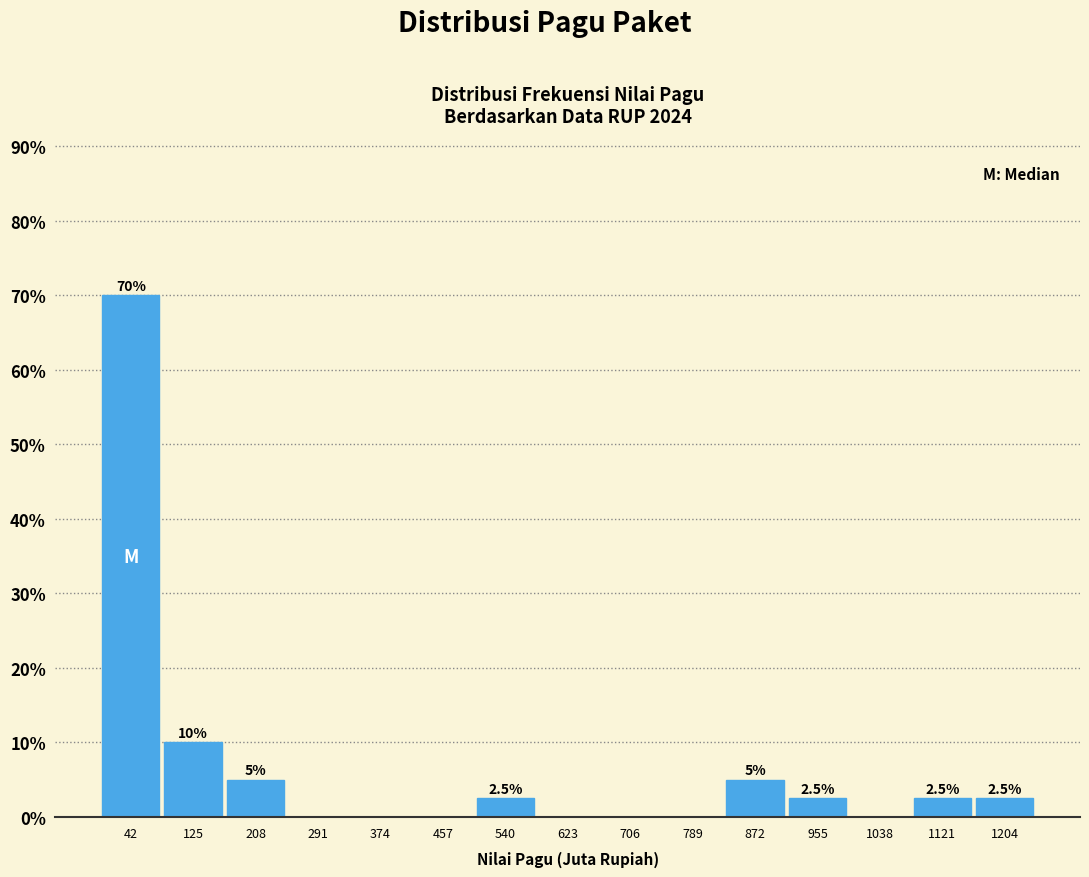

Over which range of the x-axis is the bar tallest?

0 to 80